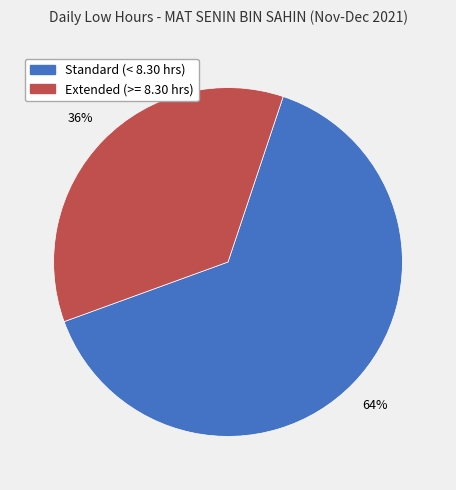

How many slices are in this pie chart?

2